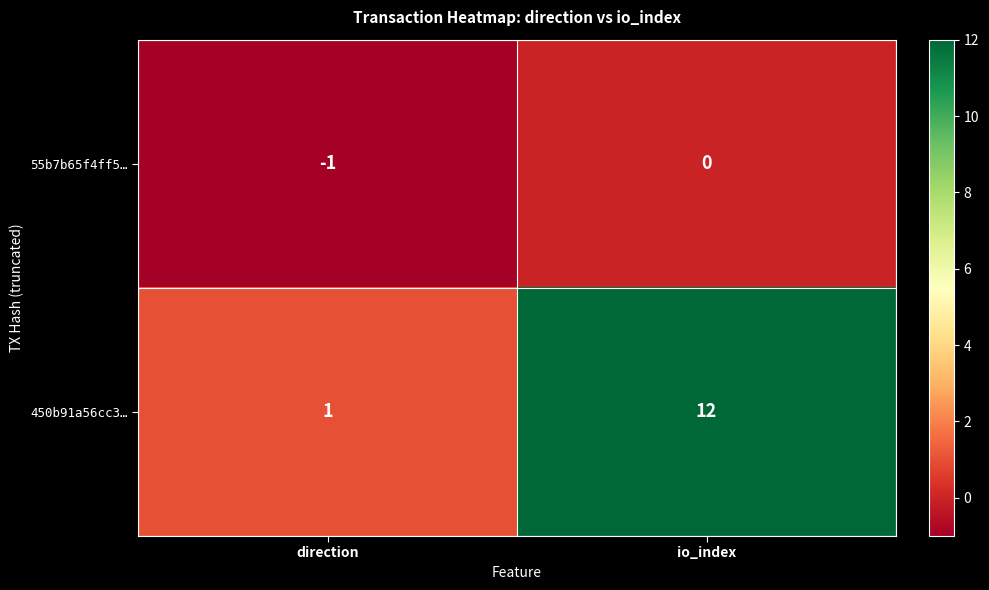

The value of 450b91a56cc3… at io_index is 17. True or false?

False